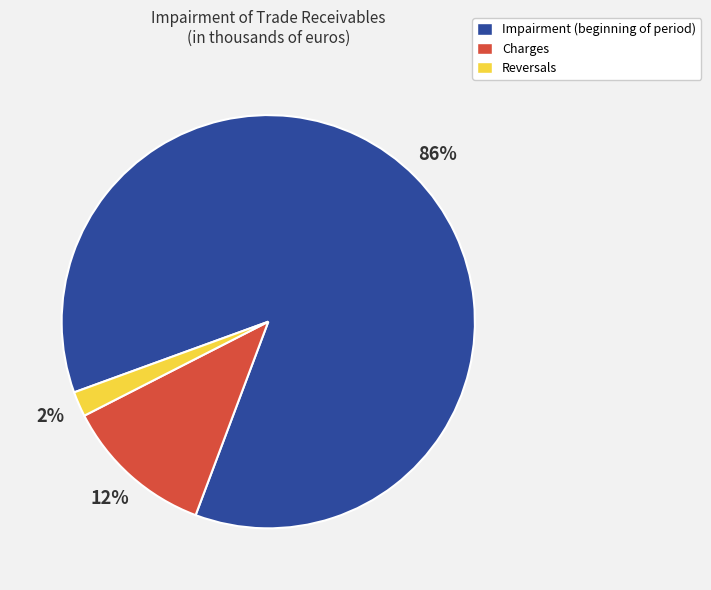

Do Reversals and Charges together represent more than half of the pie?

No